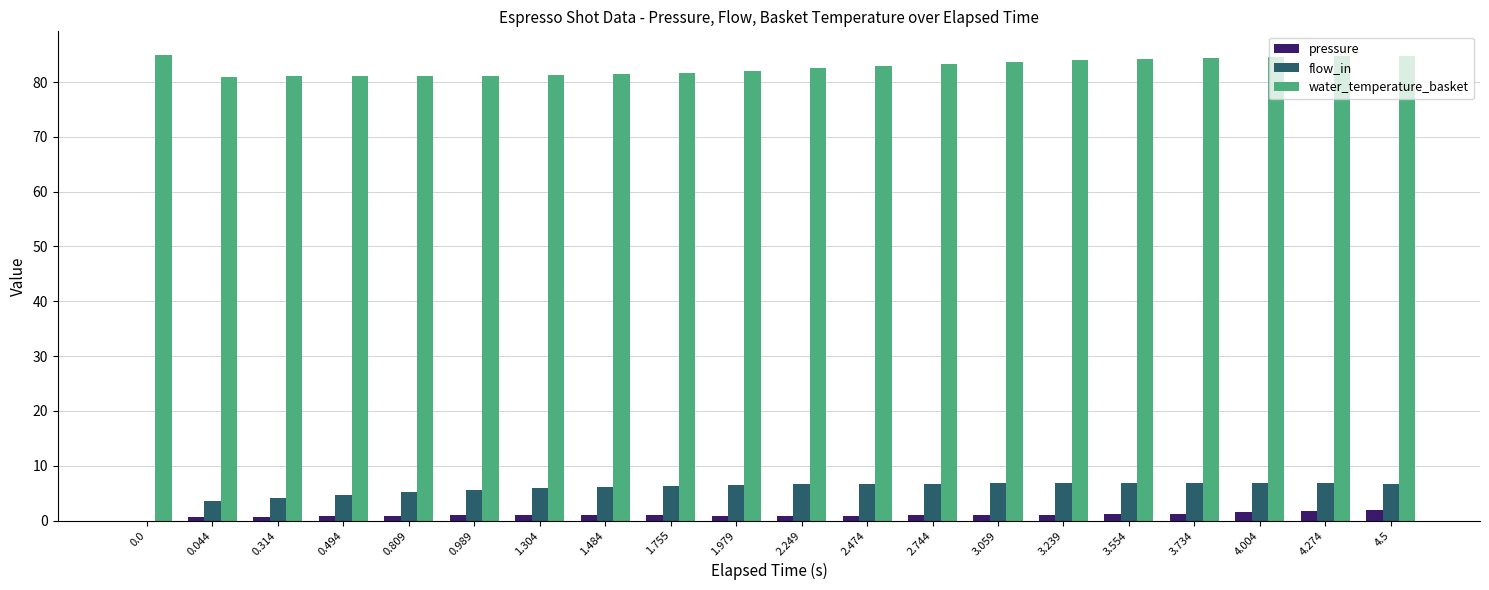

What is the total value across all series at 2.474?

90.6